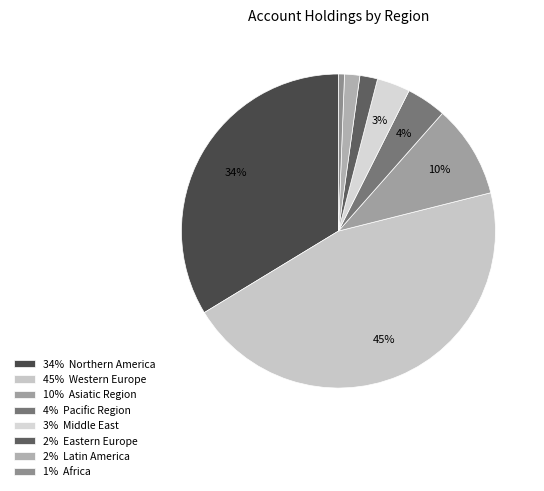

Which category has the smallest portion of the pie?

1% Africa